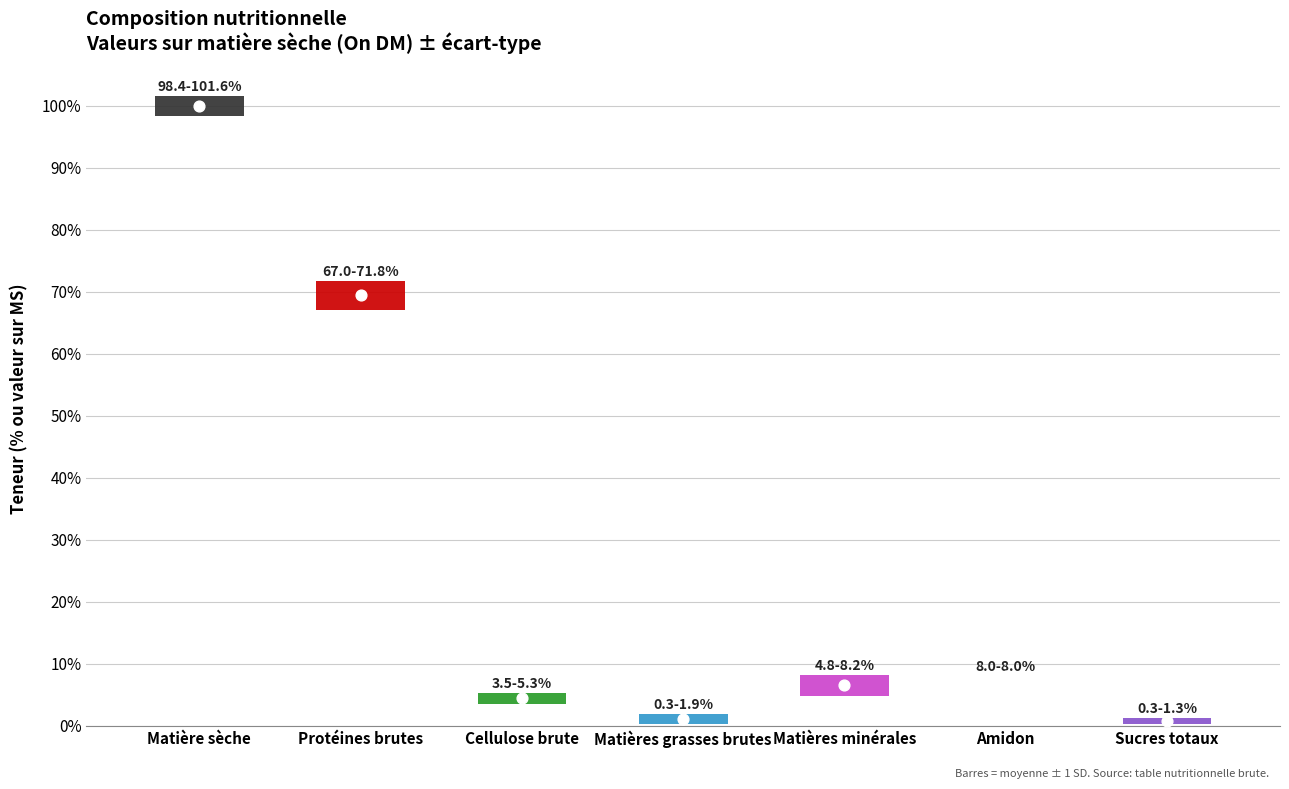

Which series reaches the maximum Y coordinate?

on_dm